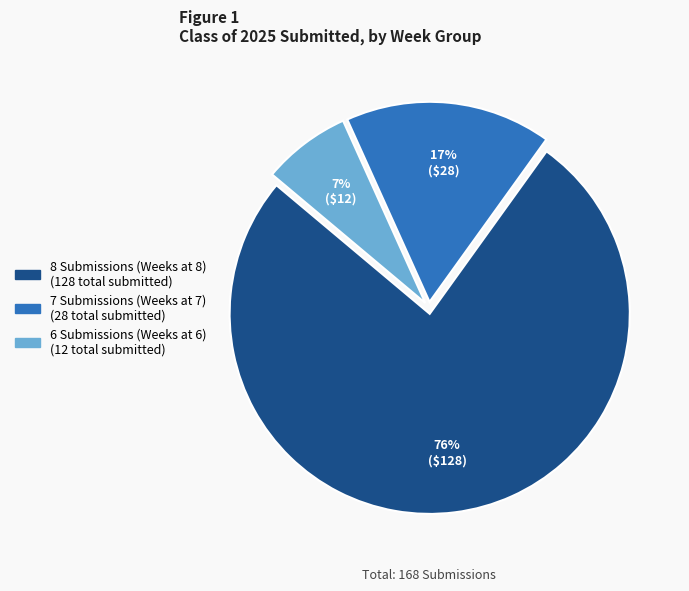

Is there any slice that represents more than half of the pie?

Yes